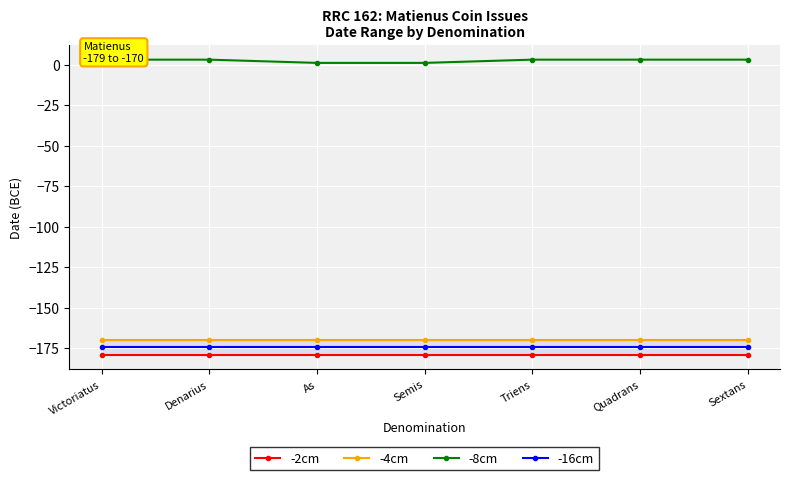

Reading left to right, what are all the values shown in this chart?

-2cm: Victoriatus=-179.0	Denarius=-179.0	As=-179.0	Semis=-179.0	Triens=-179.0	Quadrans=-179.0	Sextans=-179.0
-4cm: Victoriatus=-170.0	Denarius=-170.0	As=-170.0	Semis=-170.0	Triens=-170.0	Quadrans=-170.0	Sextans=-170.0
-8cm: Victoriatus=3.0	Denarius=3.0	As=1.0	Semis=1.0	Triens=3.0	Quadrans=3.0	Sextans=3.0
-16cm: Victoriatus=-174.5	Denarius=-174.5	As=-174.5	Semis=-174.5	Triens=-174.5	Quadrans=-174.5	Sextans=-174.5